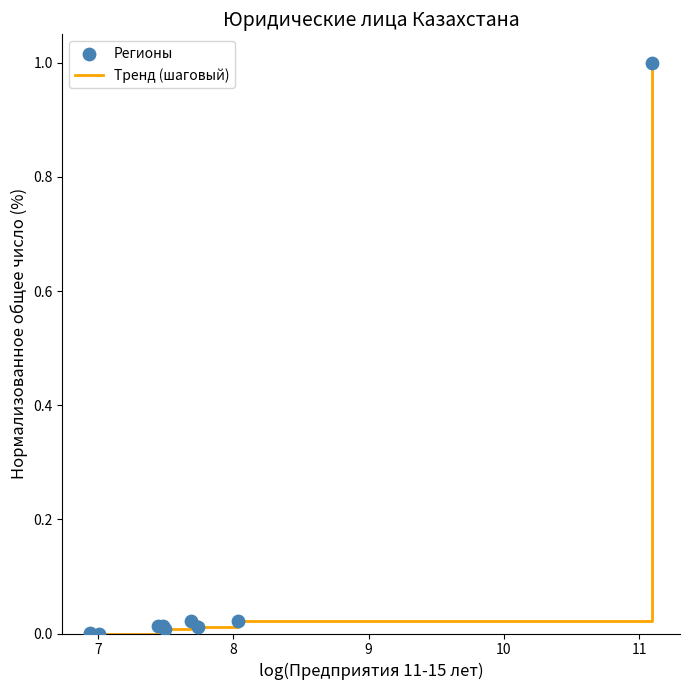

What is the greatest value displayed?

1.0